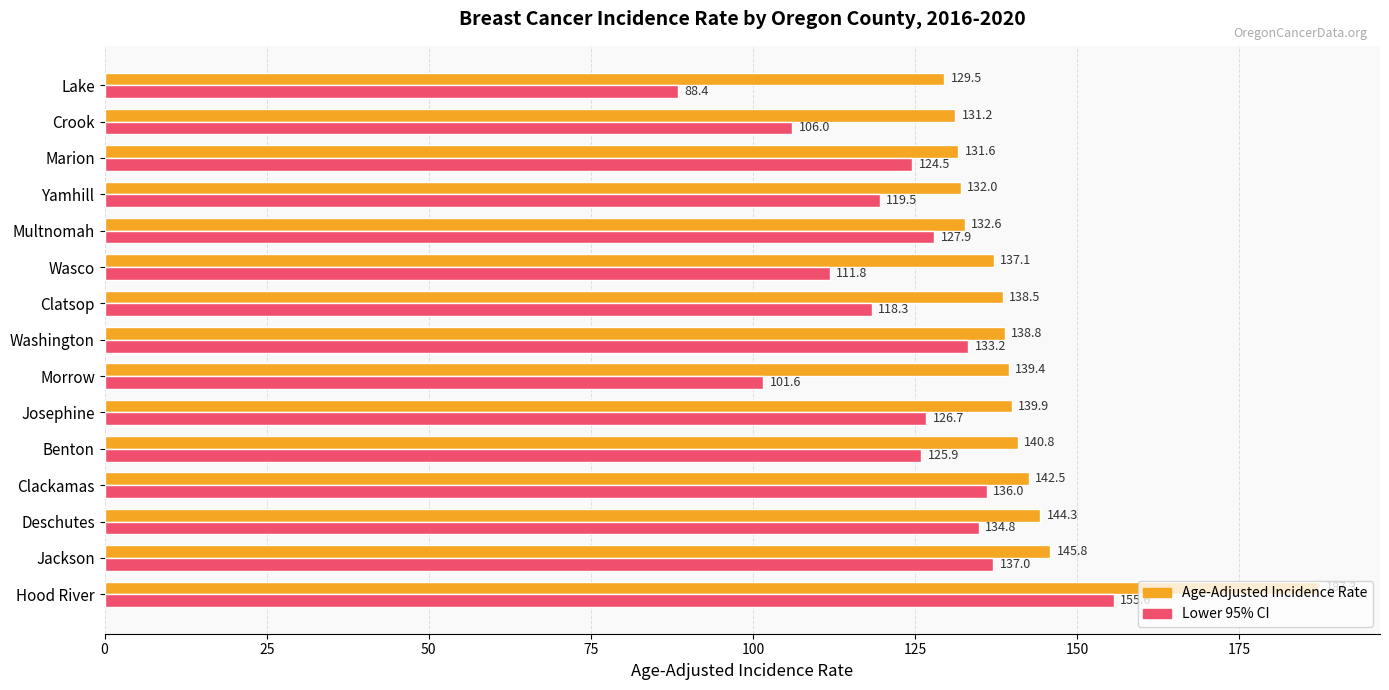

Which series has the largest total across all categories?

Age-Adjusted Incidence Rate